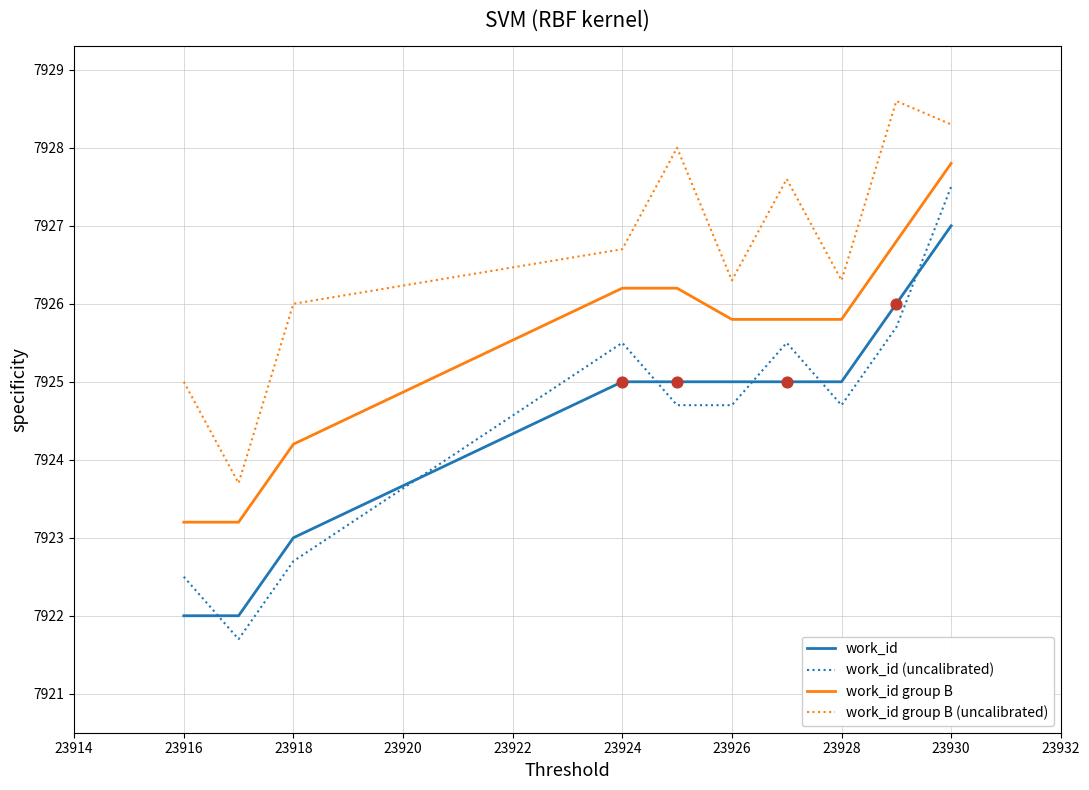

Which series has the largest total across all categories?

work_id group B (uncalibrated)